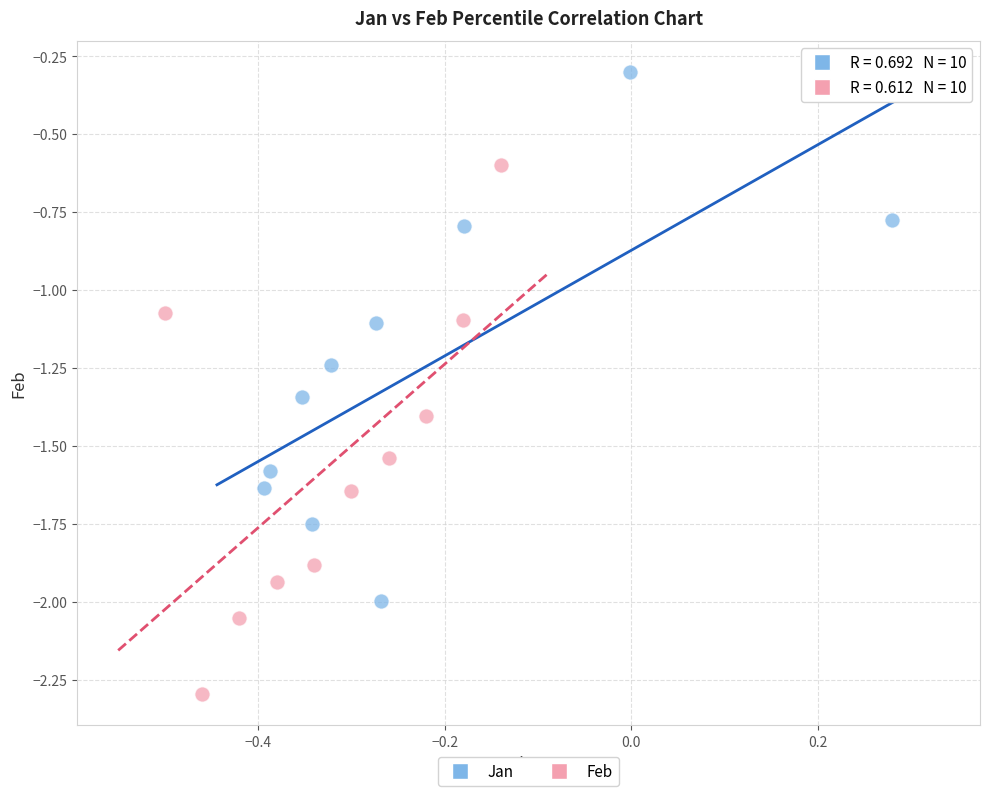

What are all the series names shown in the legend?

Jan, Feb